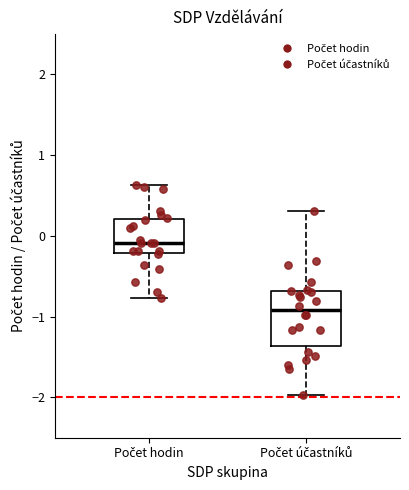

Where is the upper edge of the box for Počet účastníků on the y-axis? The values are not printed on the chart, so give them approximately, as read against the axis.

-0.7